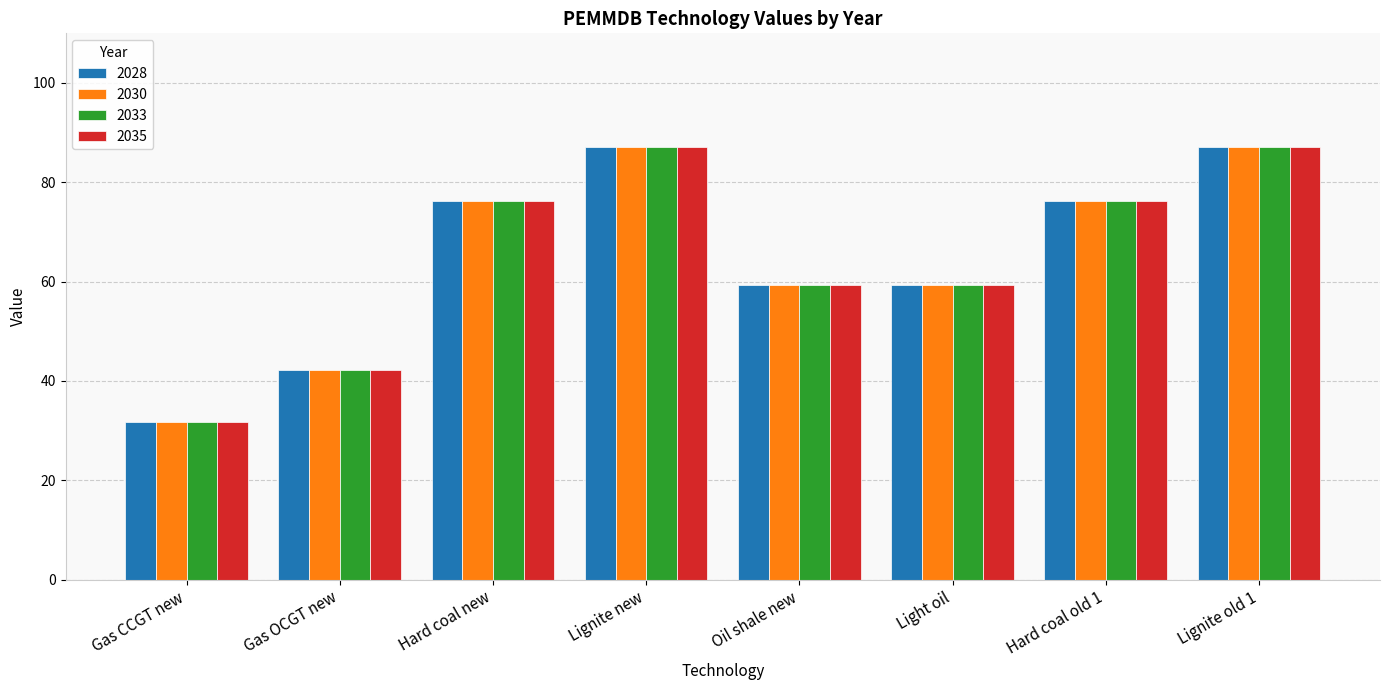

What is the total value across all series at Gas CCGT new?

126.6